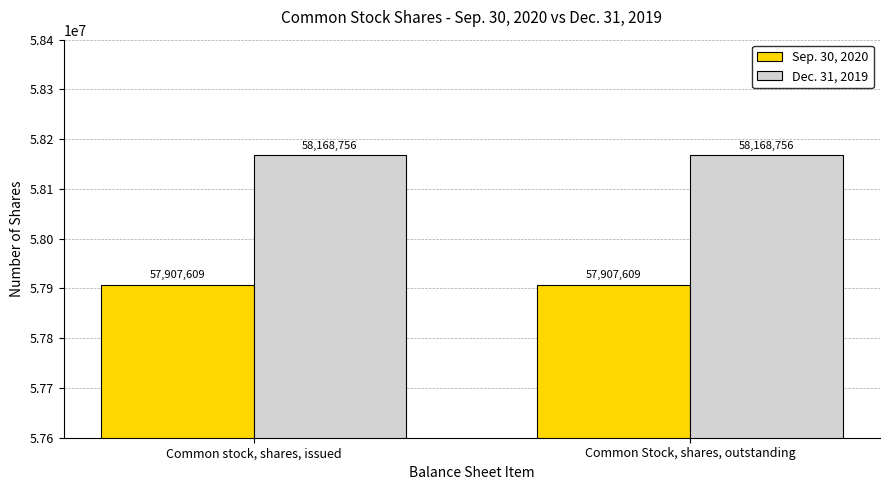

What is the value of the Sep. 30, 2020 bar at the 1st from the left?

57907609